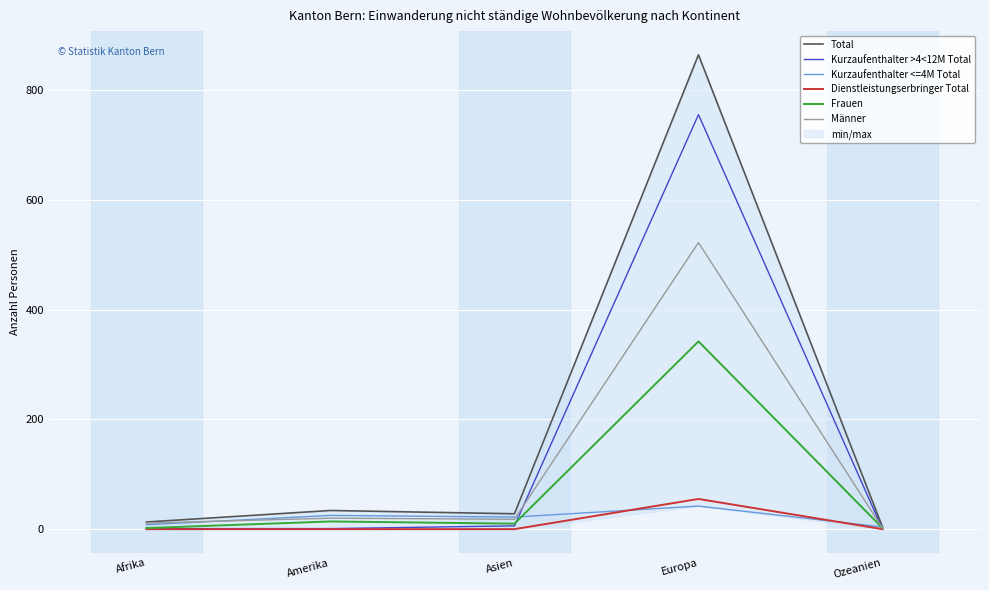

What position from the right is Amerika?

4